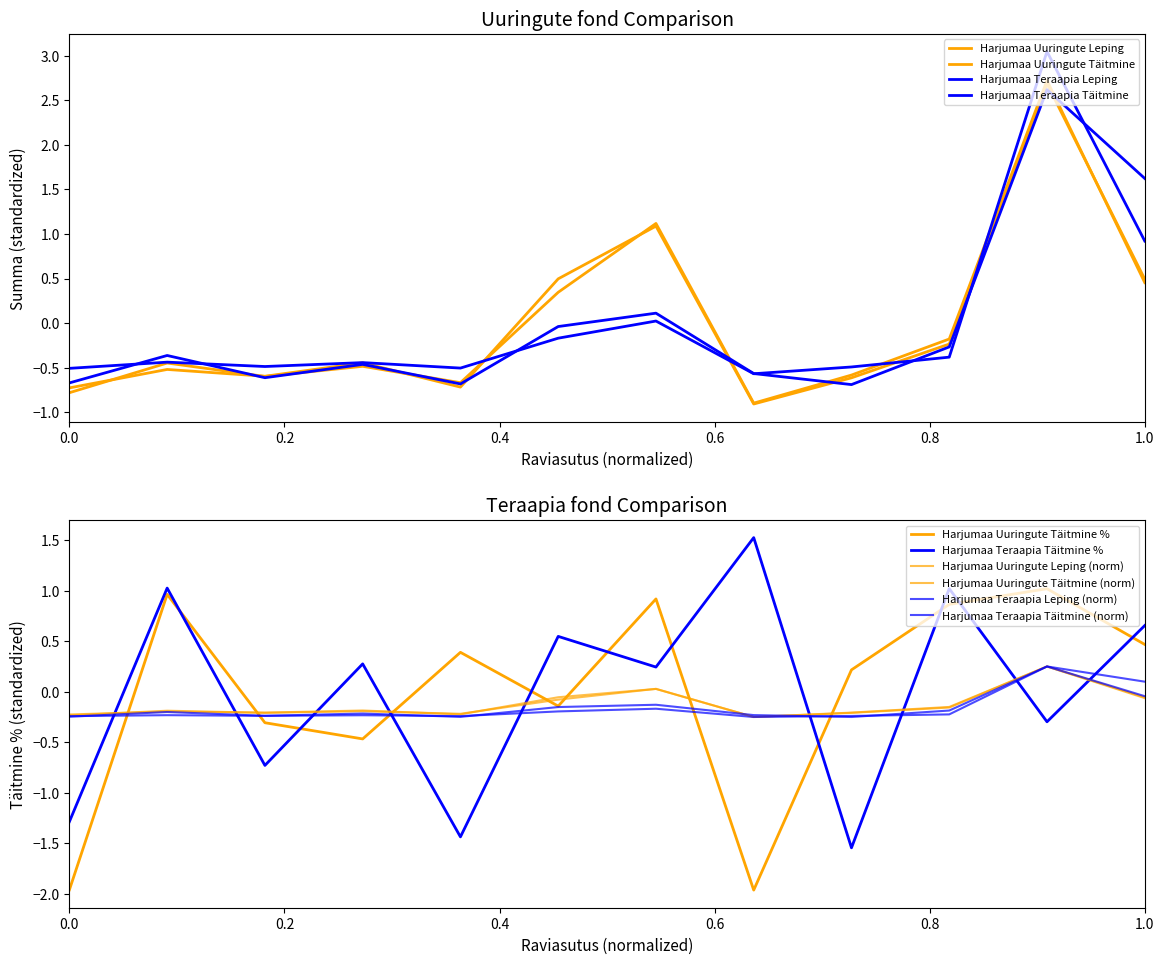

True or false: Teraapia Täitmine has more than 2 interior local peaks.

True